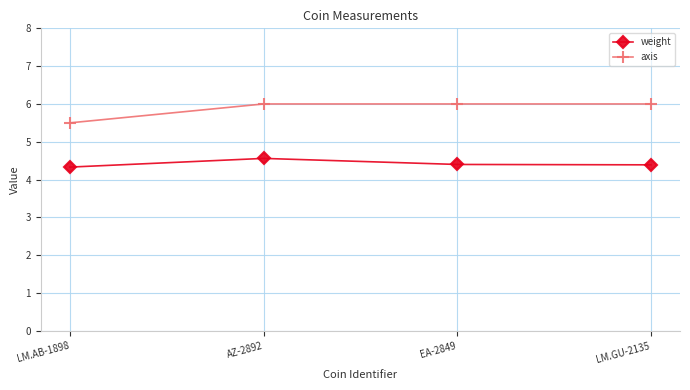

How many weight values are between 4 and 5?

4